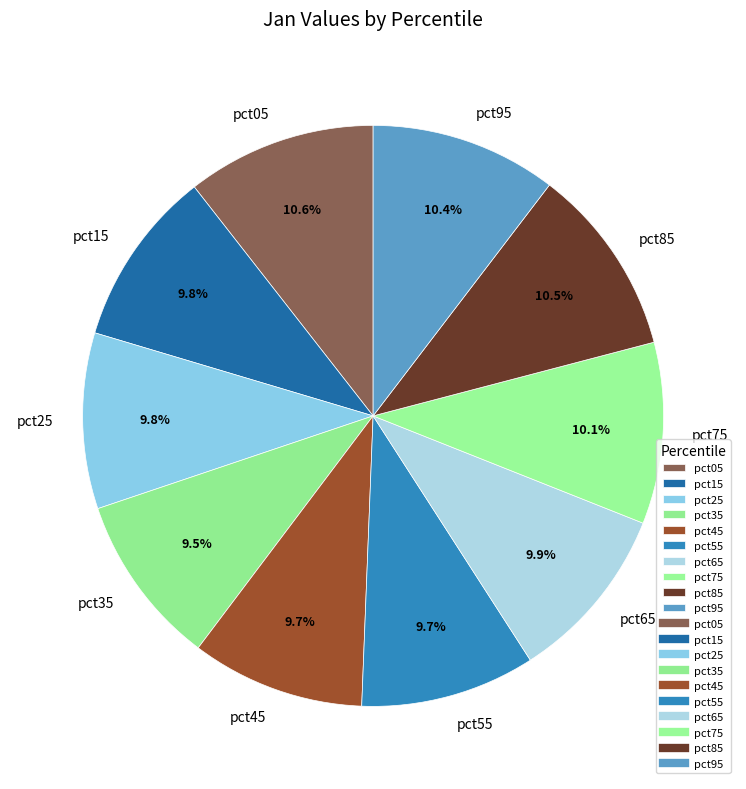

Is pct45 the majority of the pie?

No